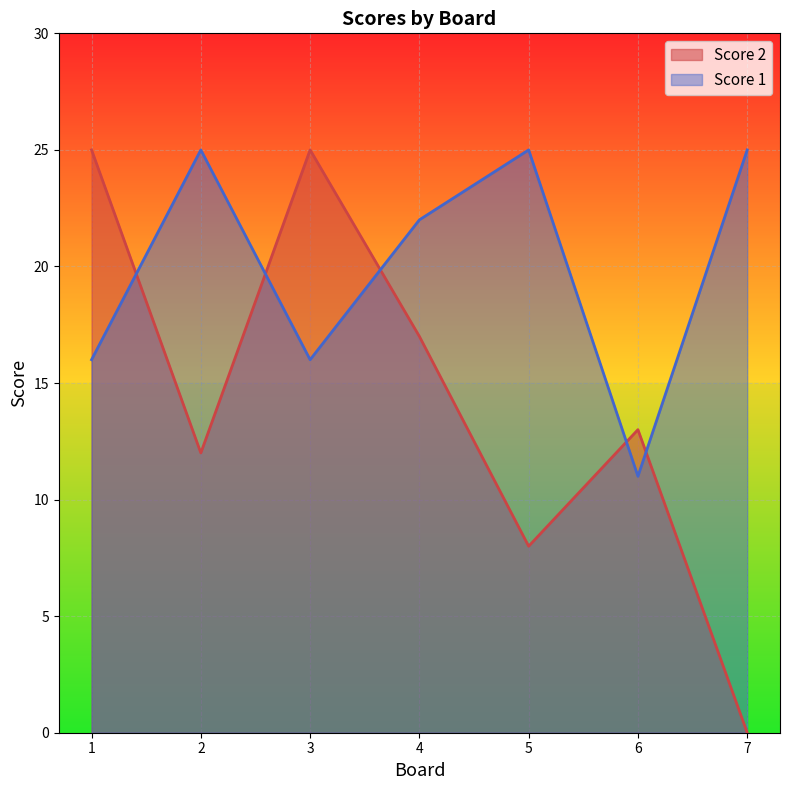

What is the value of the Score 2 point at the 6th from the left?

13